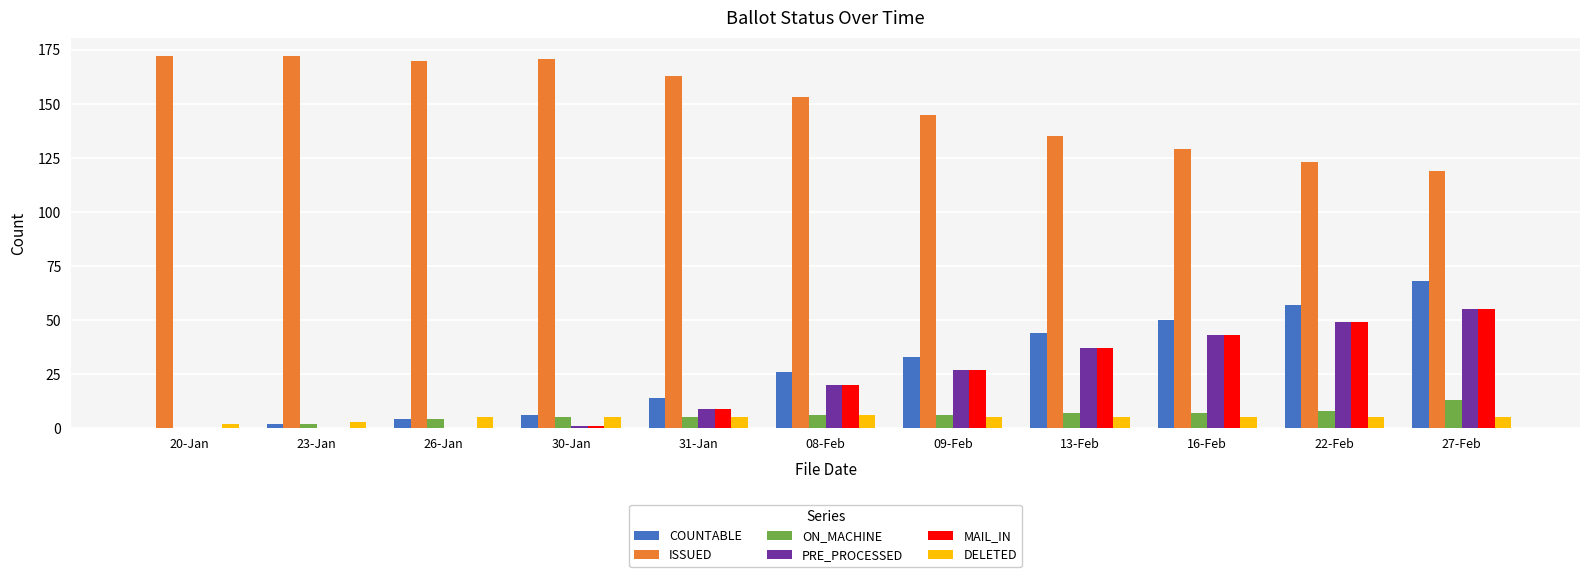

Count the number of data series in this chart.

6